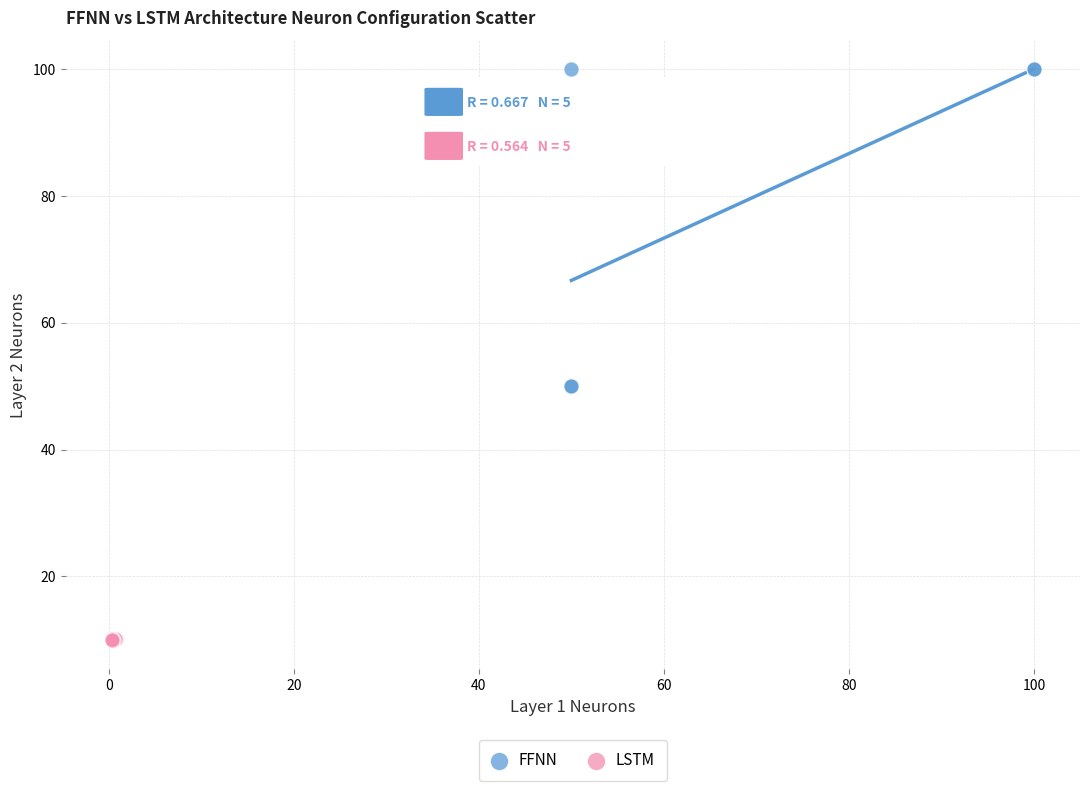

Which series has the largest Y range (max minus min)?

FFNN